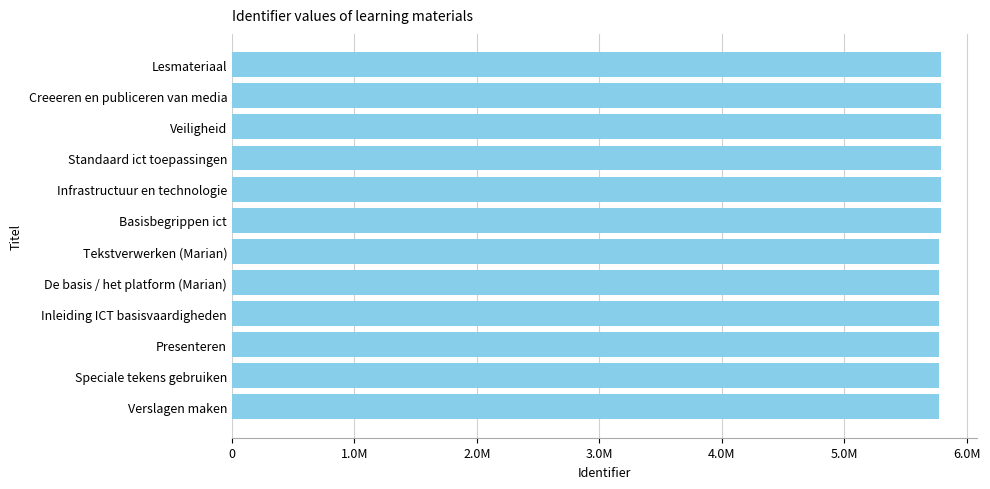

Are the bars horizontal?

Yes